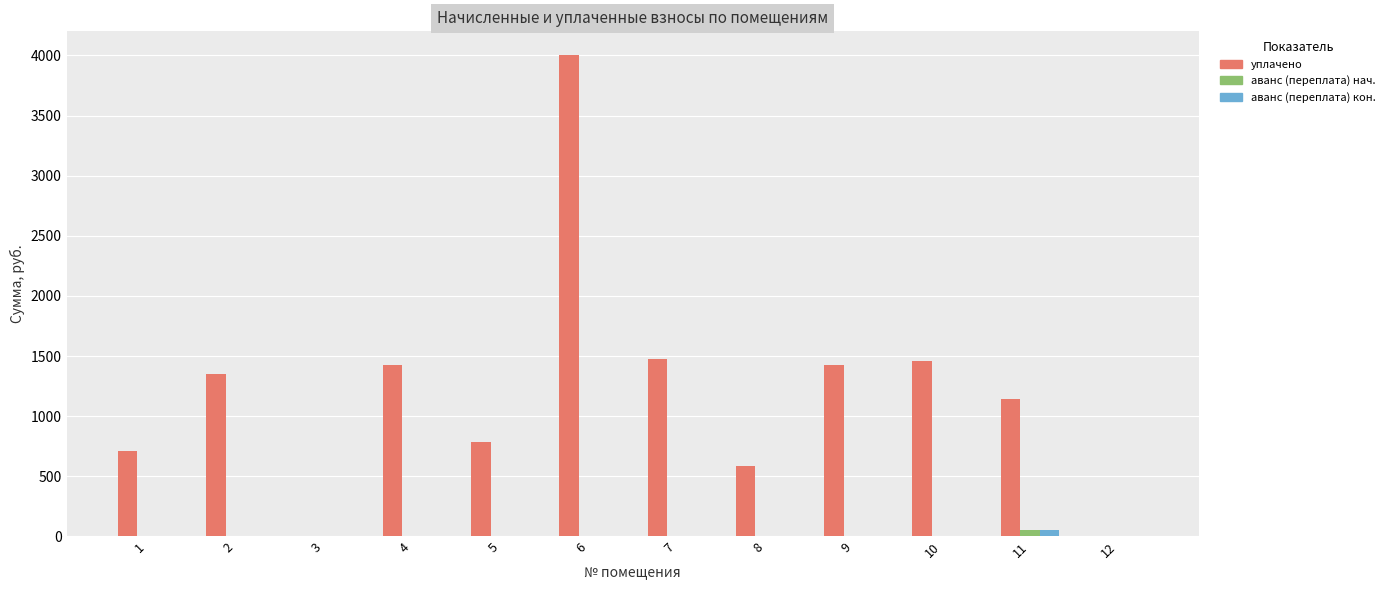

Which series changed the most between 1 and 9?

уплачено